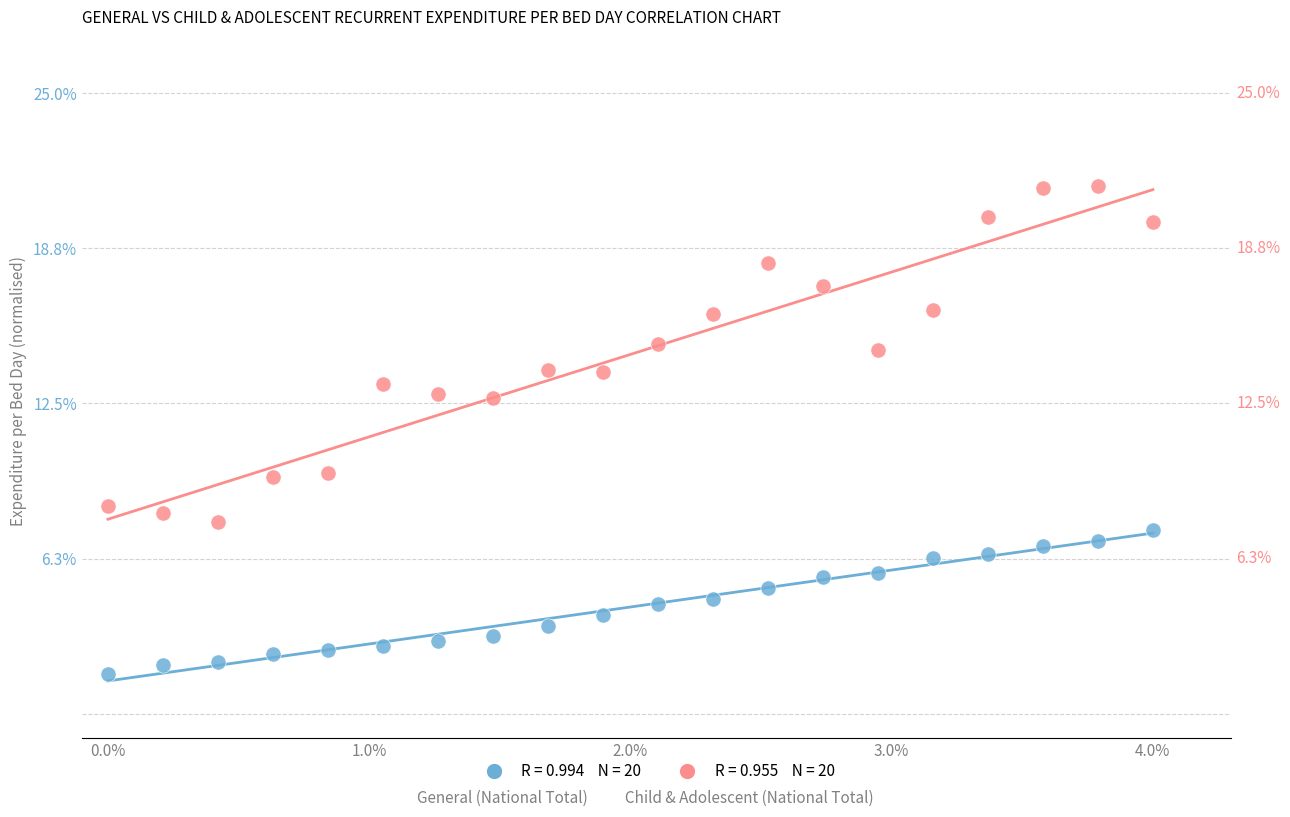

Across all data points, what is the range of X values (max minus min)?

4.0